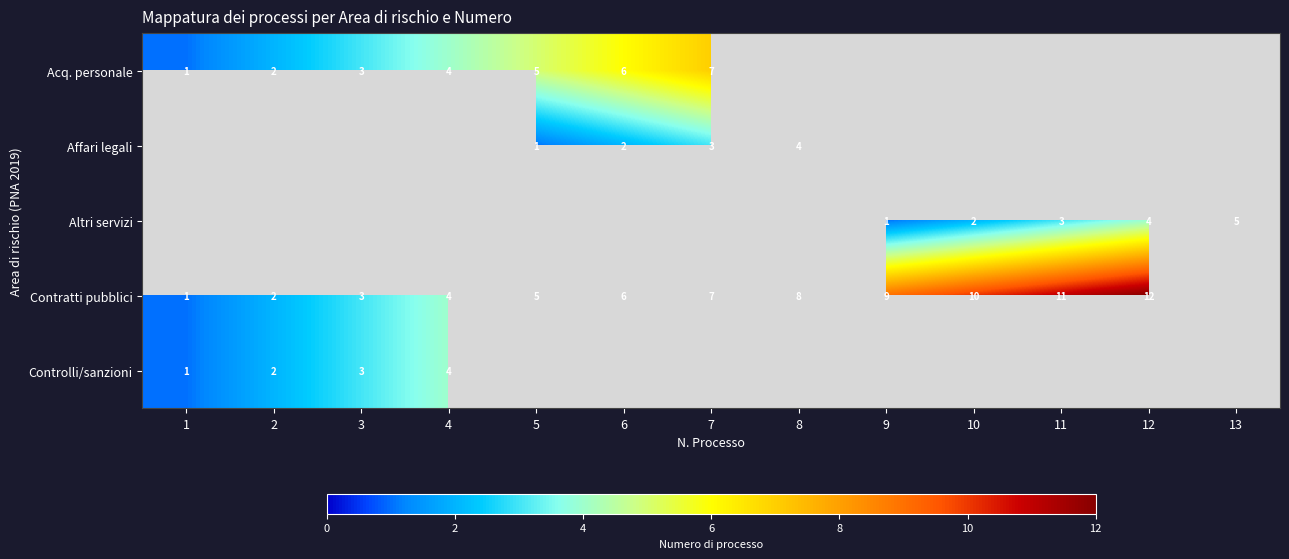

The value of Contratti pubblici at 9 is 9. True or false?

True